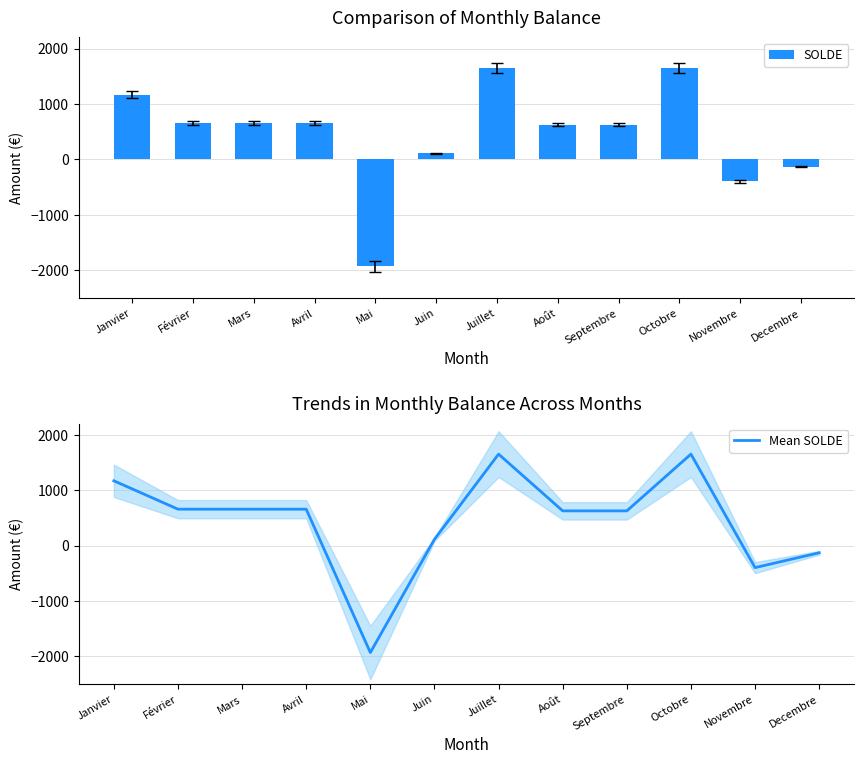

Reading right to left, transcribe all the data shown in this chart.

SOLDE: -130.9	-398.4	1648.4	625.0	625.0	1648.4	112.2	-1930.3	655.7	655.7	655.7	1167.4
Mean SOLDE: -130.9	-398.4	1648.4	625.0	625.0	1648.4	112.2	-1930.3	655.7	655.7	655.7	1167.4